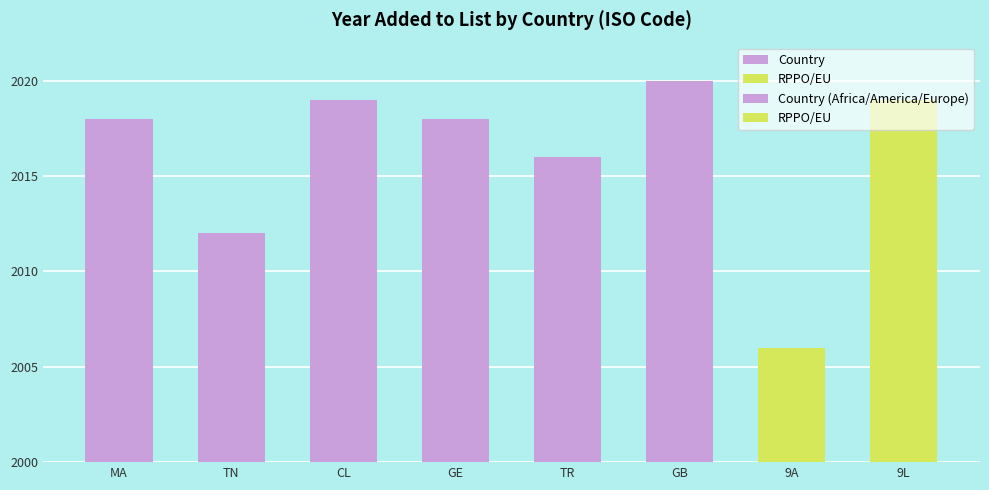

Rank the categories by value from lowest to highest.

9A, TN, TR, MA, GE, CL, 9L, GB